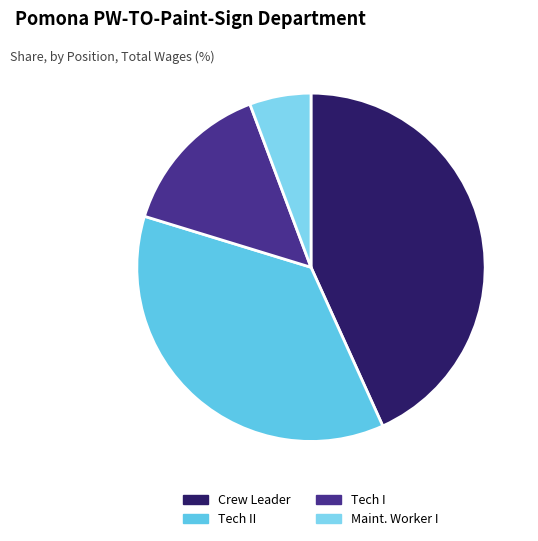

Count the number of slices in the pie.

4